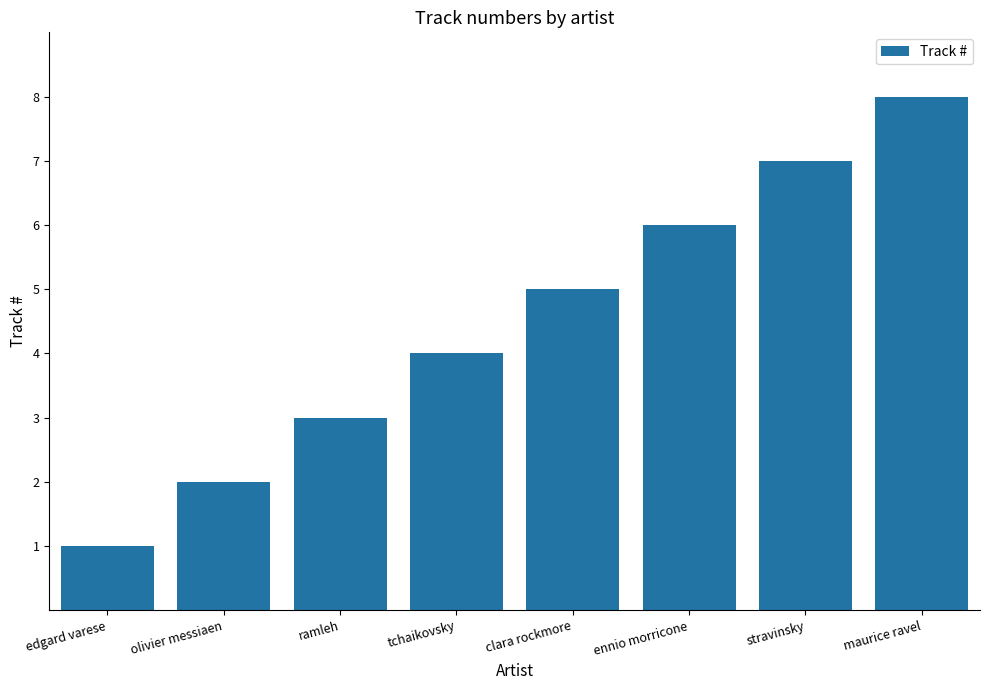

How many data points are less than 5?

4